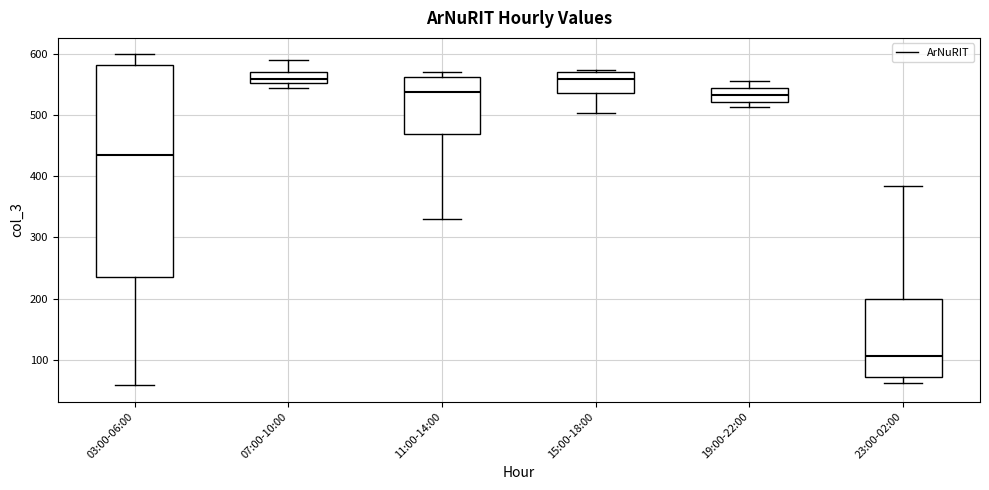

Reading left to right, read every box against the y-axis: the position of its median line, the range the box covers, and the ends of its whiskers. The values are not printed on the chart, so give them approximately, as read against the axis.

03:00-06:00: median 440, box 240 to 580, whiskers 60 to 600
07:00-10:00: median 560, box 550 to 570, whiskers 540 to 590
11:00-14:00: median 540, box 470 to 560, whiskers 330 to 570
15:00-18:00: median 560, box 540 to 570, whiskers 500 to 570
19:00-22:00: median 530, box 520 to 540, whiskers 510 to 560
23:00-02:00: median 110, box 70 to 200, whiskers 60 to 380